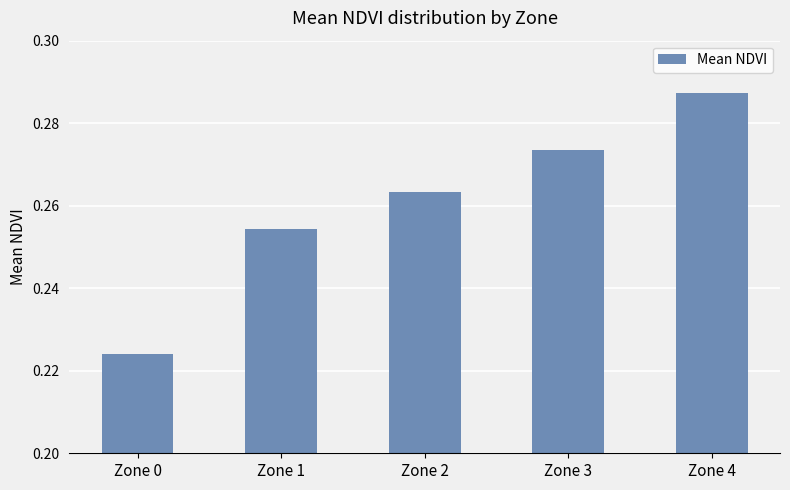

At which label is the value closest to 0?

Zone 0